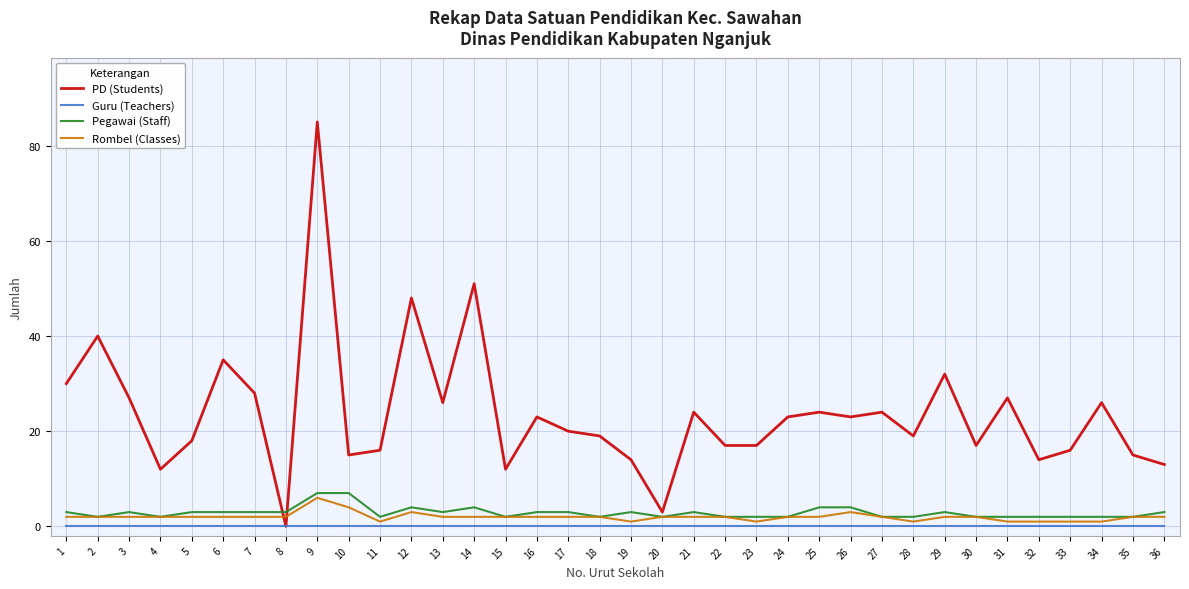

Which series has the largest range (max minus min)?

PD (Students)